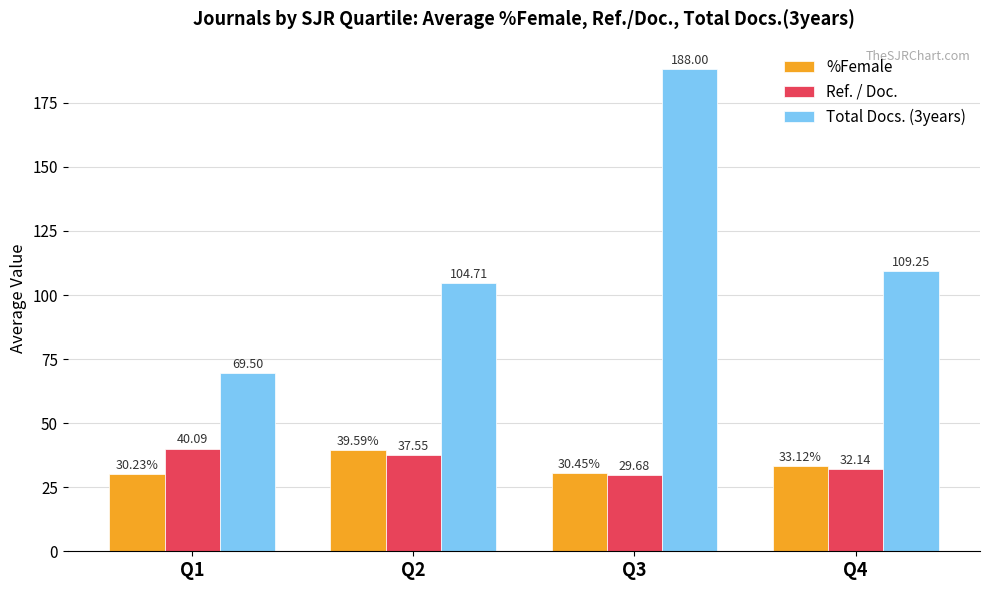

How many distinct data groups are displayed?

3